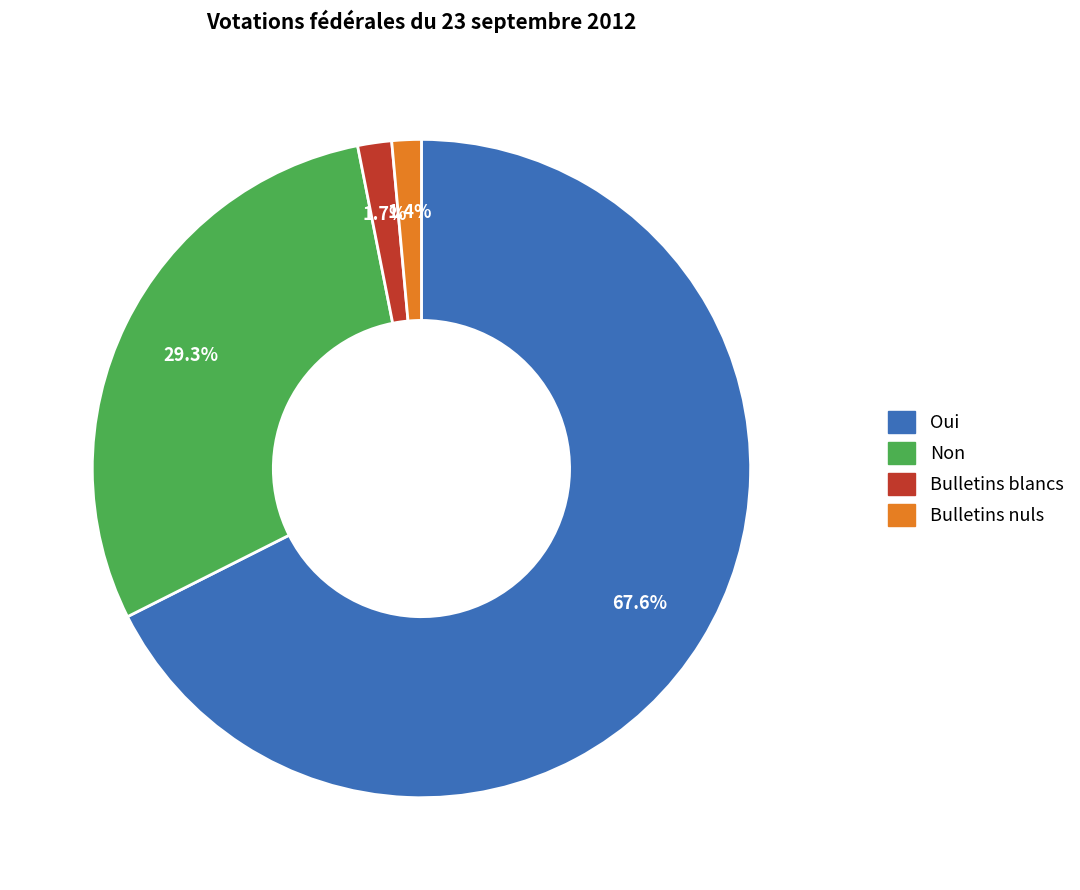

To the nearest percent, what is the combined percentage of Bulletins nuls and Non?

31%